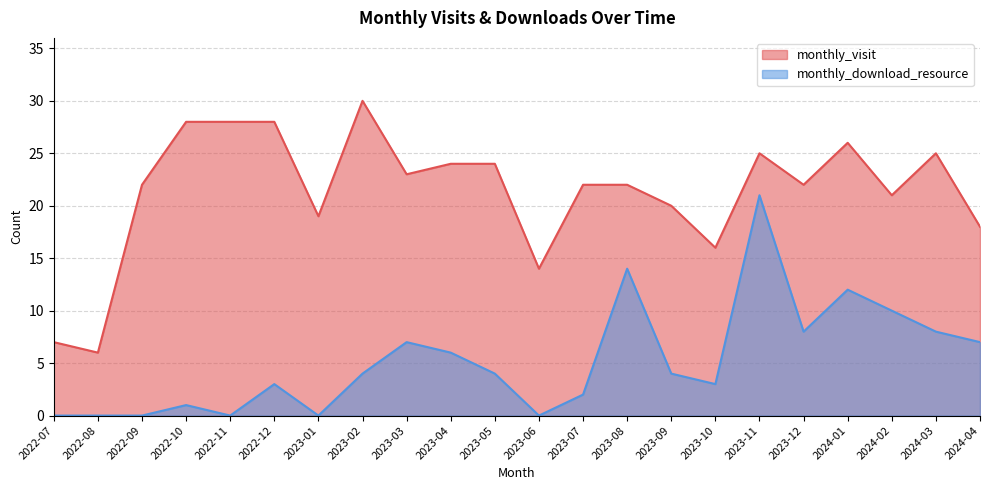

Reading right to left, extract all data points from this chart.

monthly_visit: 2024-04=18	2024-03=25	2024-02=21	2024-01=26	2023-12=22	2023-11=25	2023-10=16	2023-09=20	2023-08=22	2023-07=22	2023-06=14	2023-05=24	2023-04=24	2023-03=23	2023-02=30	2023-01=19	2022-12=28	2022-11=28	2022-10=28	2022-09=22	2022-08=6	2022-07=7
monthly_download_resource: 2024-04=7	2024-03=8	2024-02=10	2024-01=12	2023-12=8	2023-11=21	2023-10=3	2023-09=4	2023-08=14	2023-07=2	2023-06=0	2023-05=4	2023-04=6	2023-03=7	2023-02=4	2023-01=0	2022-12=3	2022-11=0	2022-10=1	2022-09=0	2022-08=0	2022-07=0